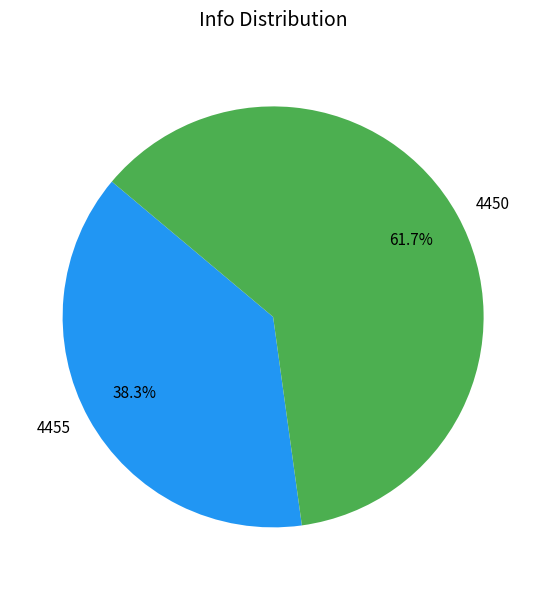

To the nearest percent, what is the difference between the 4450 and 4455 slice percentages?

23%